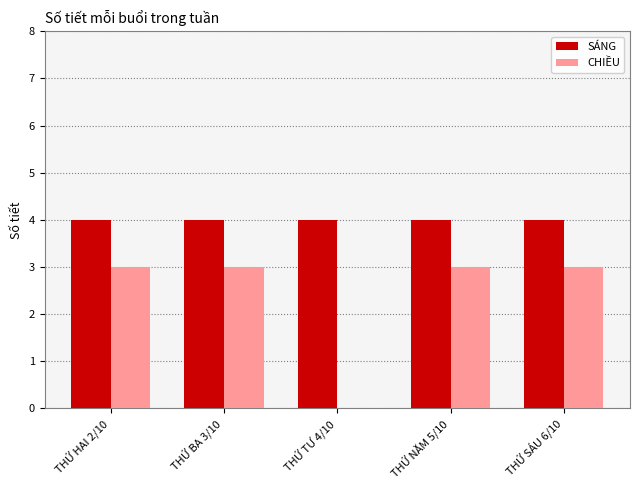

Read the CHIỀU value at THỨ NĂM 5/10.

3